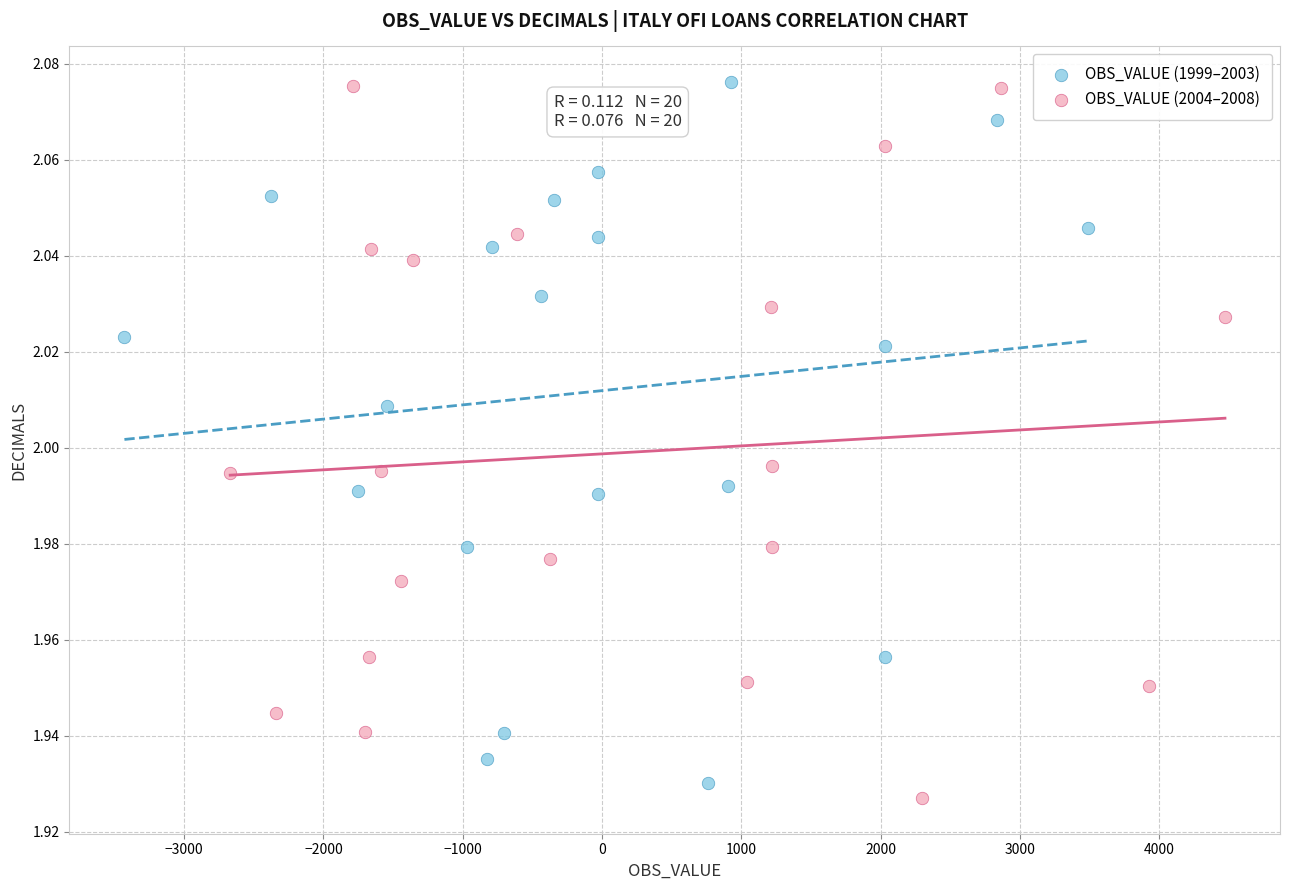

What are all the series names shown in the legend?

OBS_VALUE (1999–2003), OBS_VALUE (2004–2008)